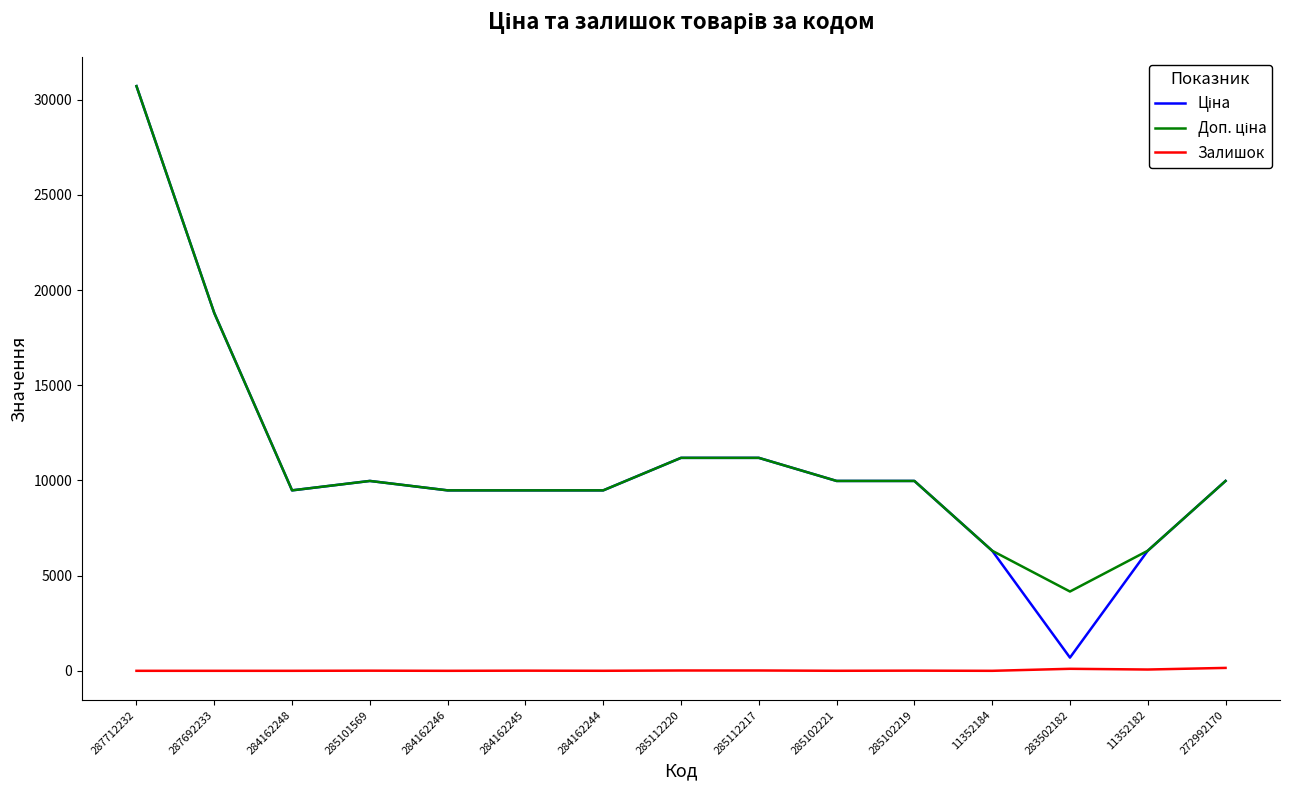

True or false: Залишок has more than 0 points higher than both neighbors.

True